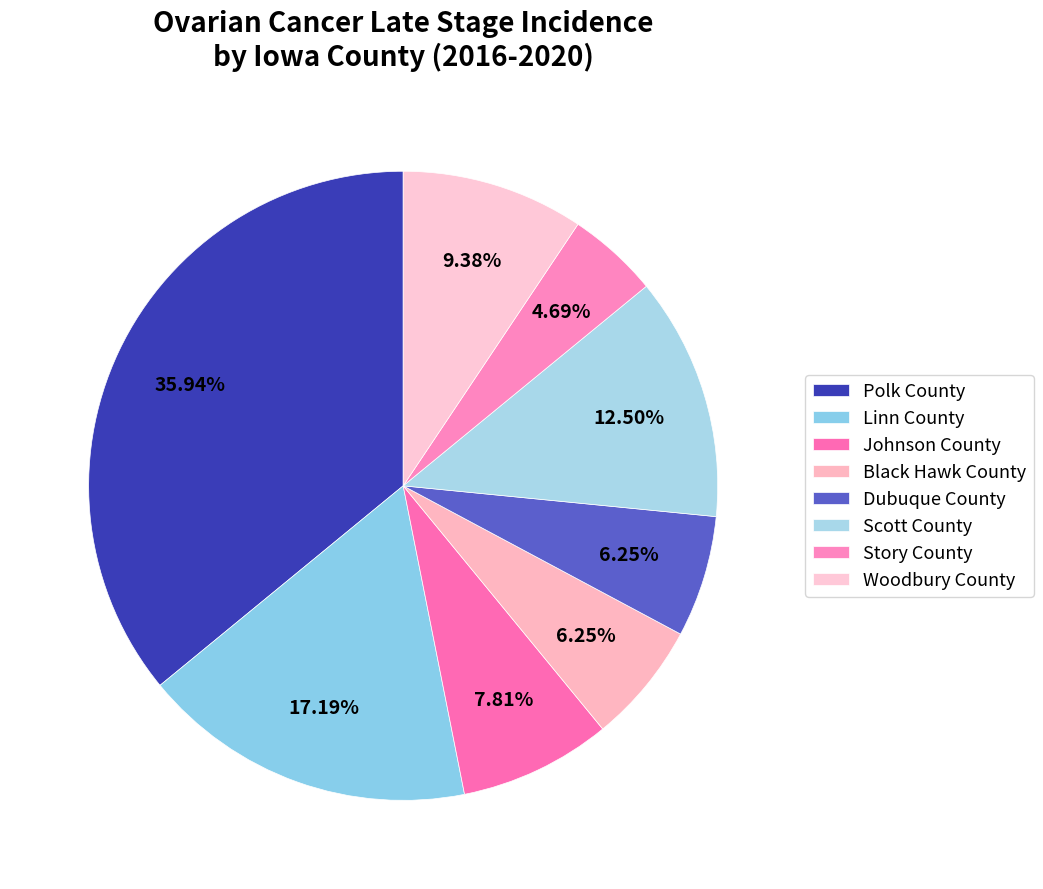

How many slices are in this pie chart?

8